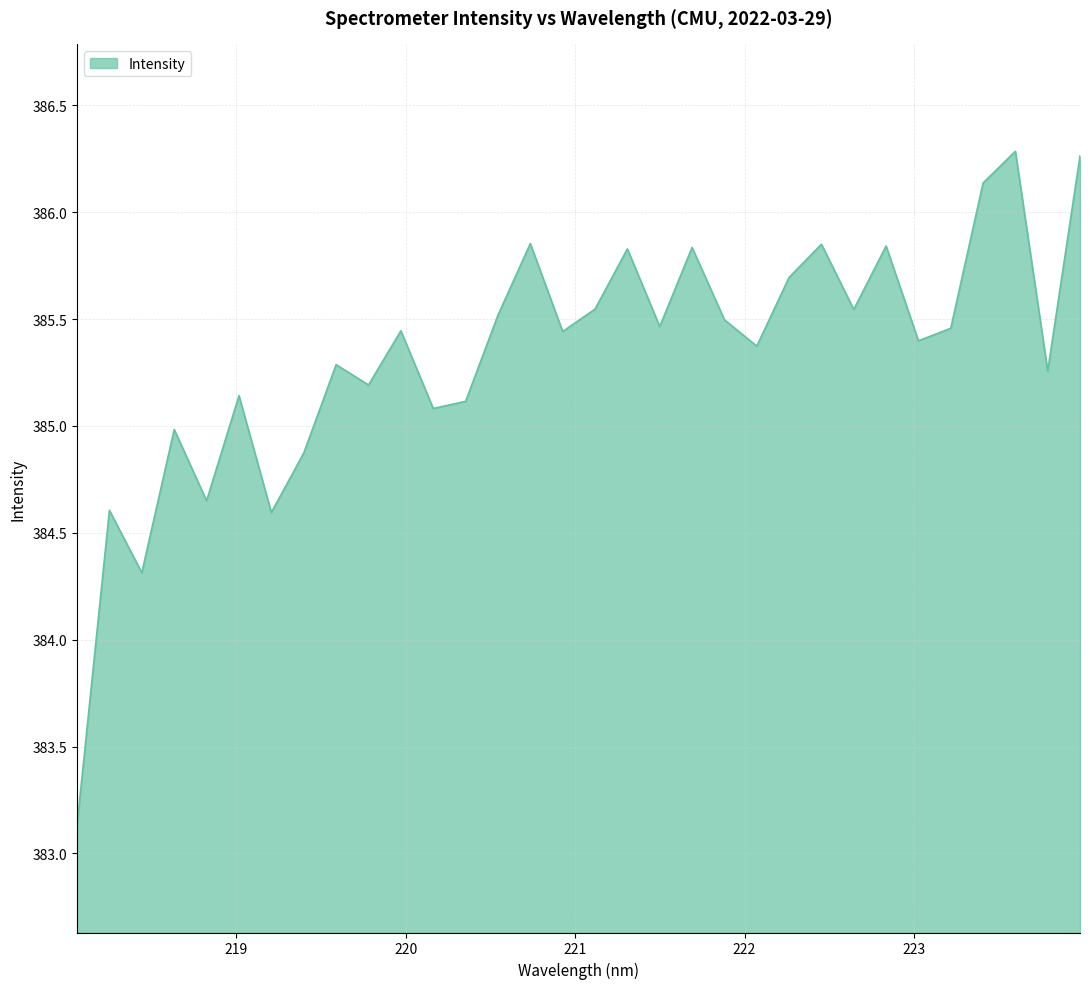

What is the difference between the second highest and minimum values?

3.1